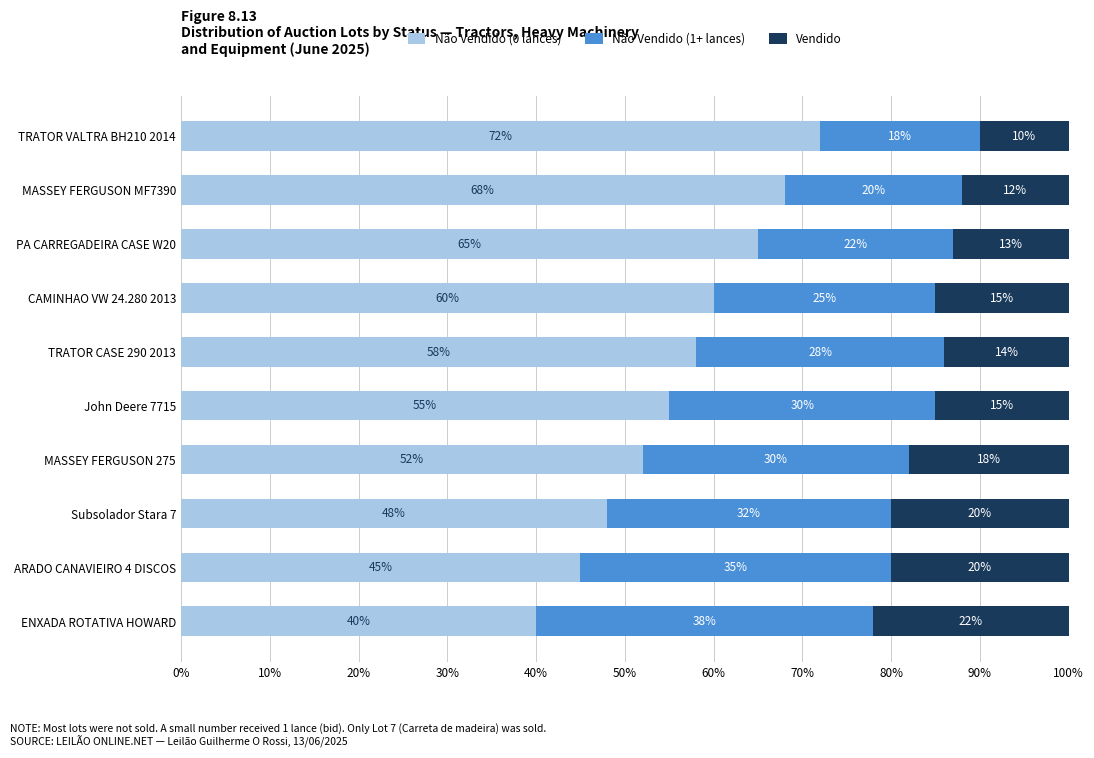

What is the total value across all series at PA CARREGADEIRA CASE W20?

100